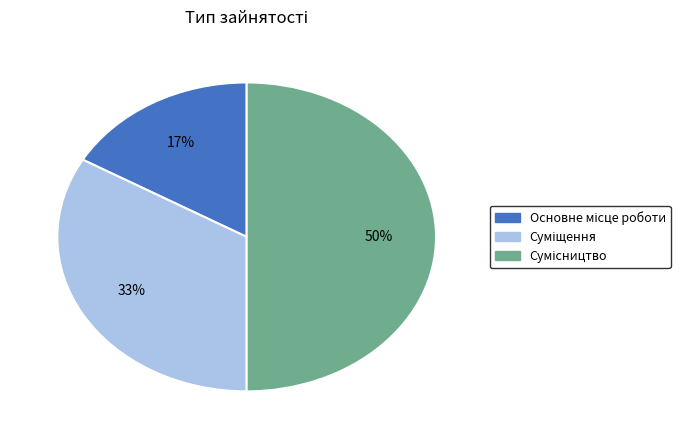

To the nearest percent, what is the difference between the largest and smallest slice percentages?

33%